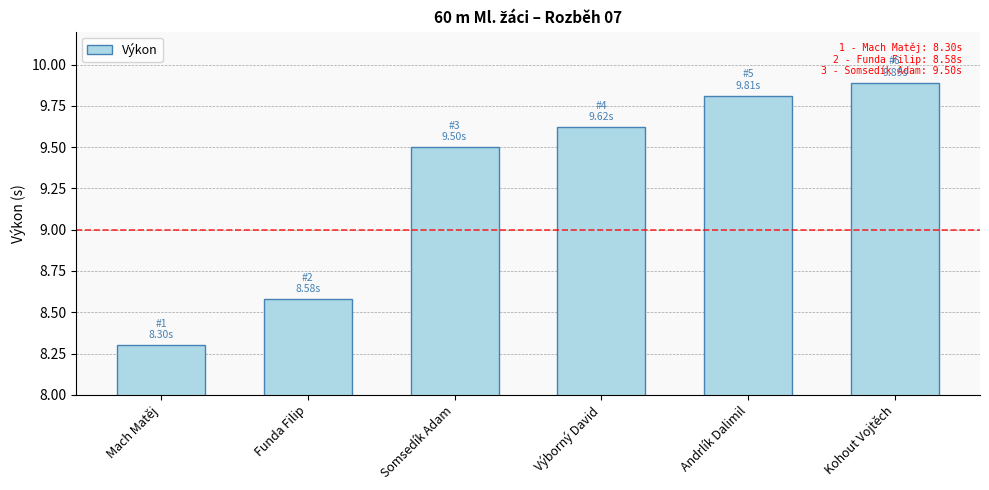

What is the difference between the maximum and minimum values?

1.6